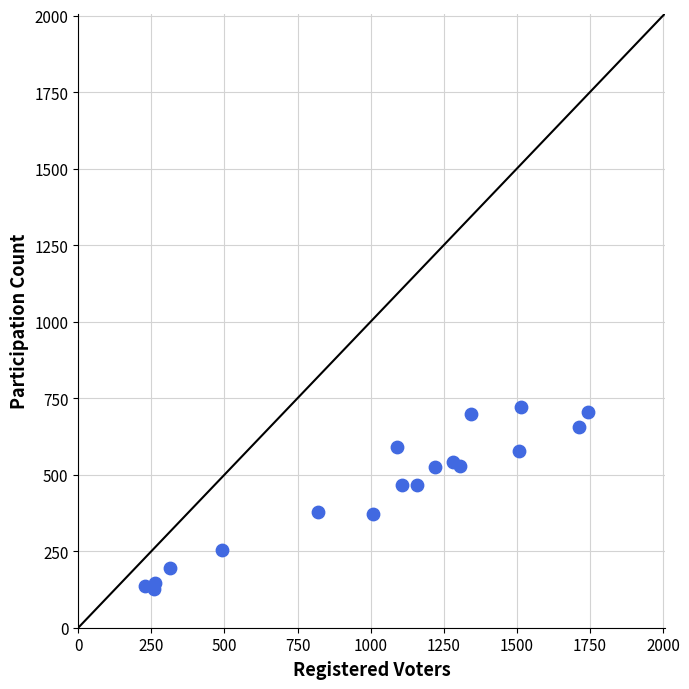

What is the range of Y values (max minus min)?

597